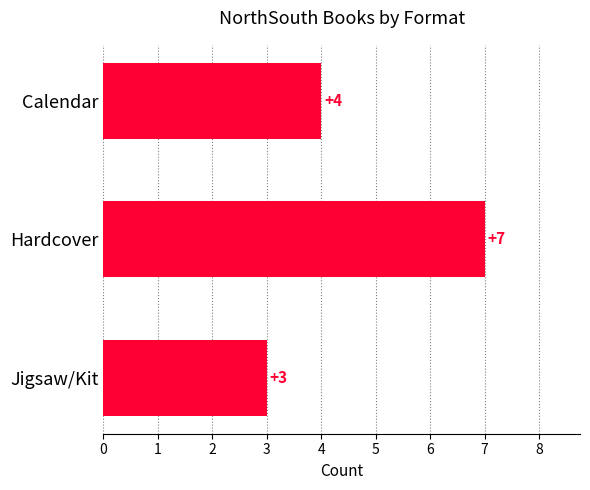

Which has a higher value, Jigsaw/Kit or Hardcover?

Hardcover